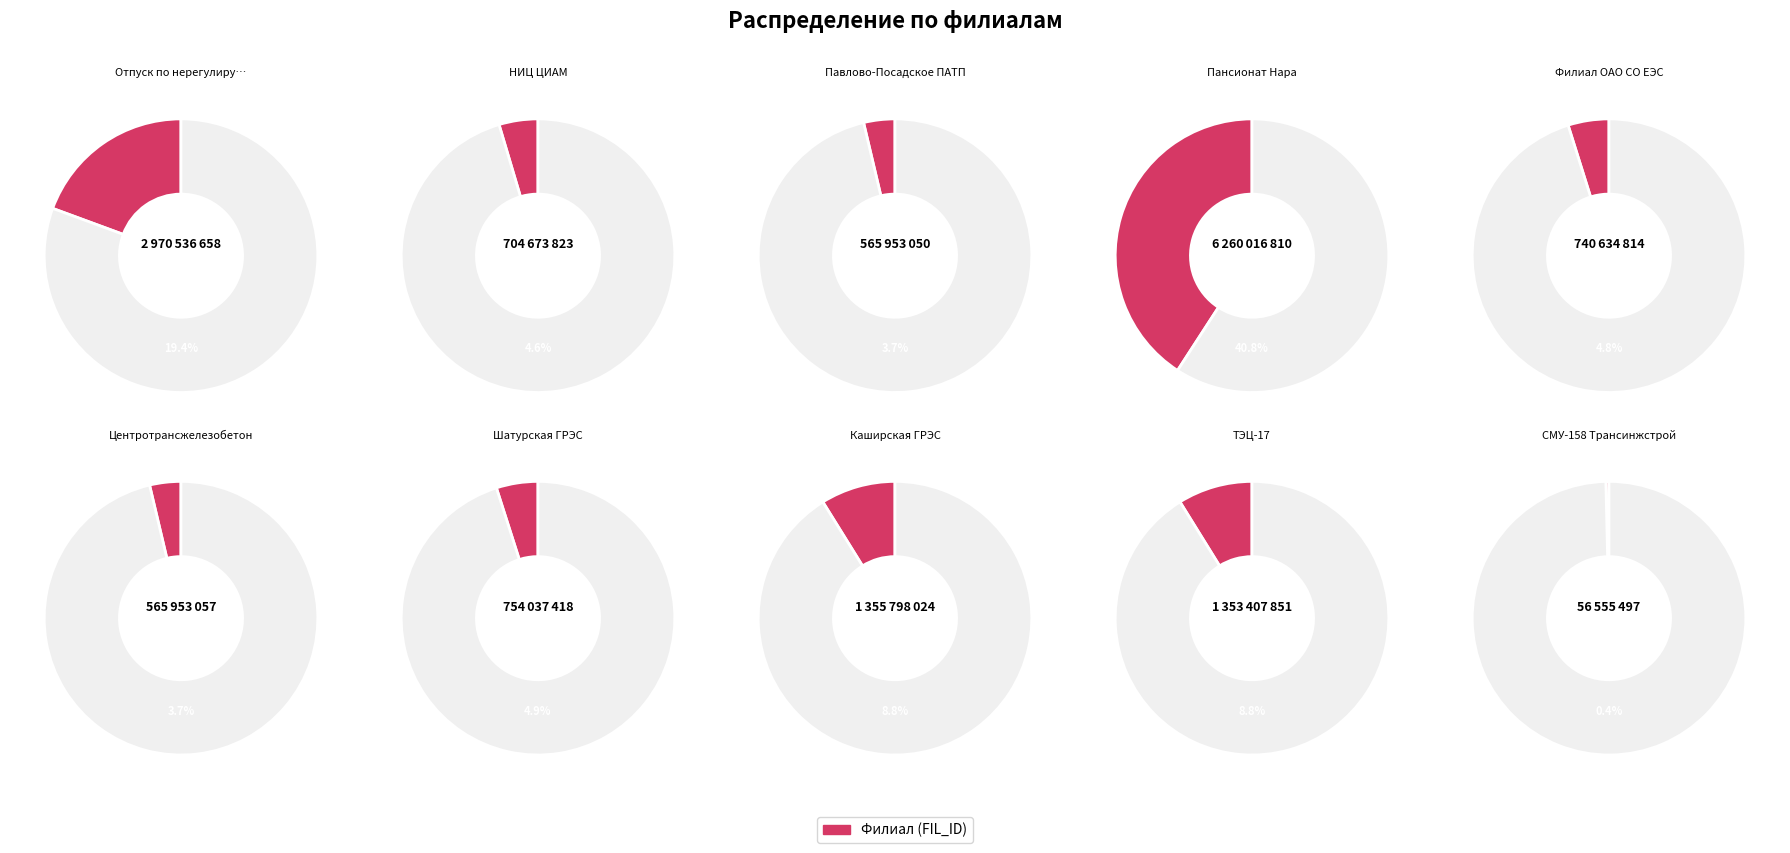

How many slices are in this pie chart?

10